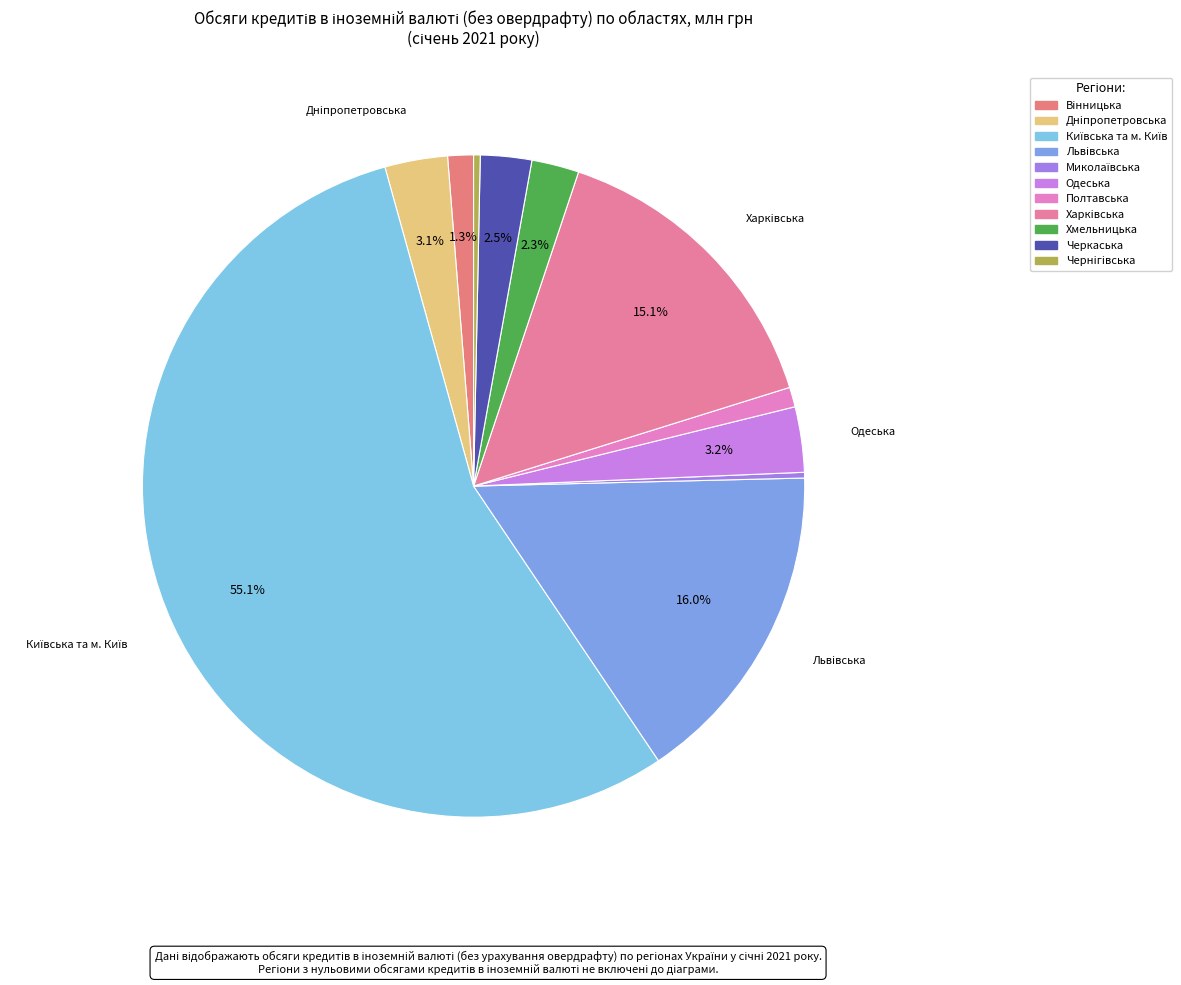

Does any single category account for the majority?

Yes